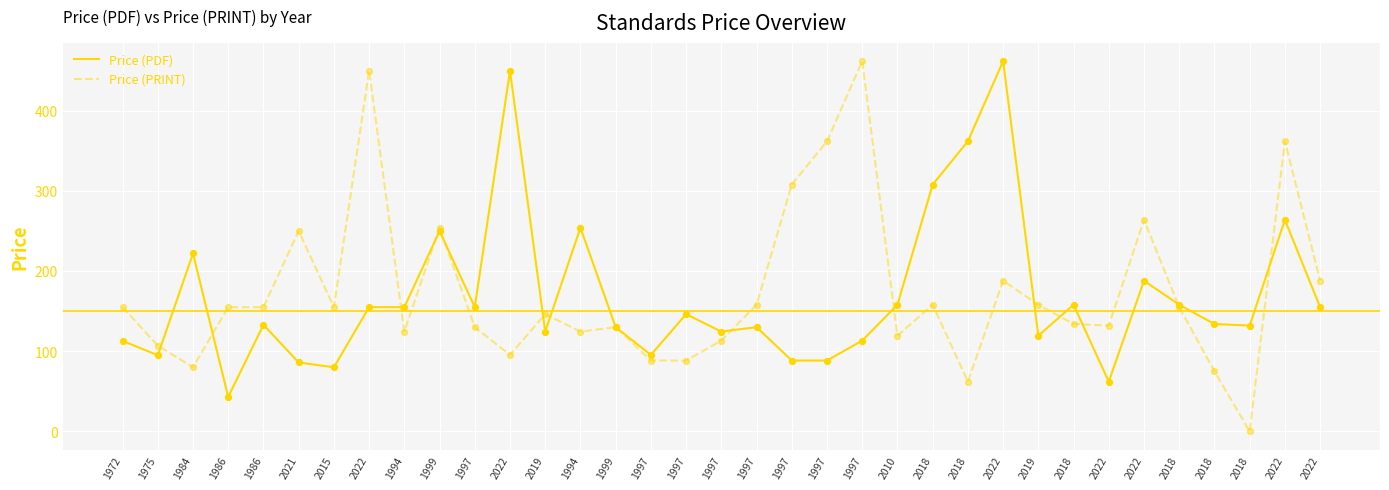

How many lines are shown in the chart?

2